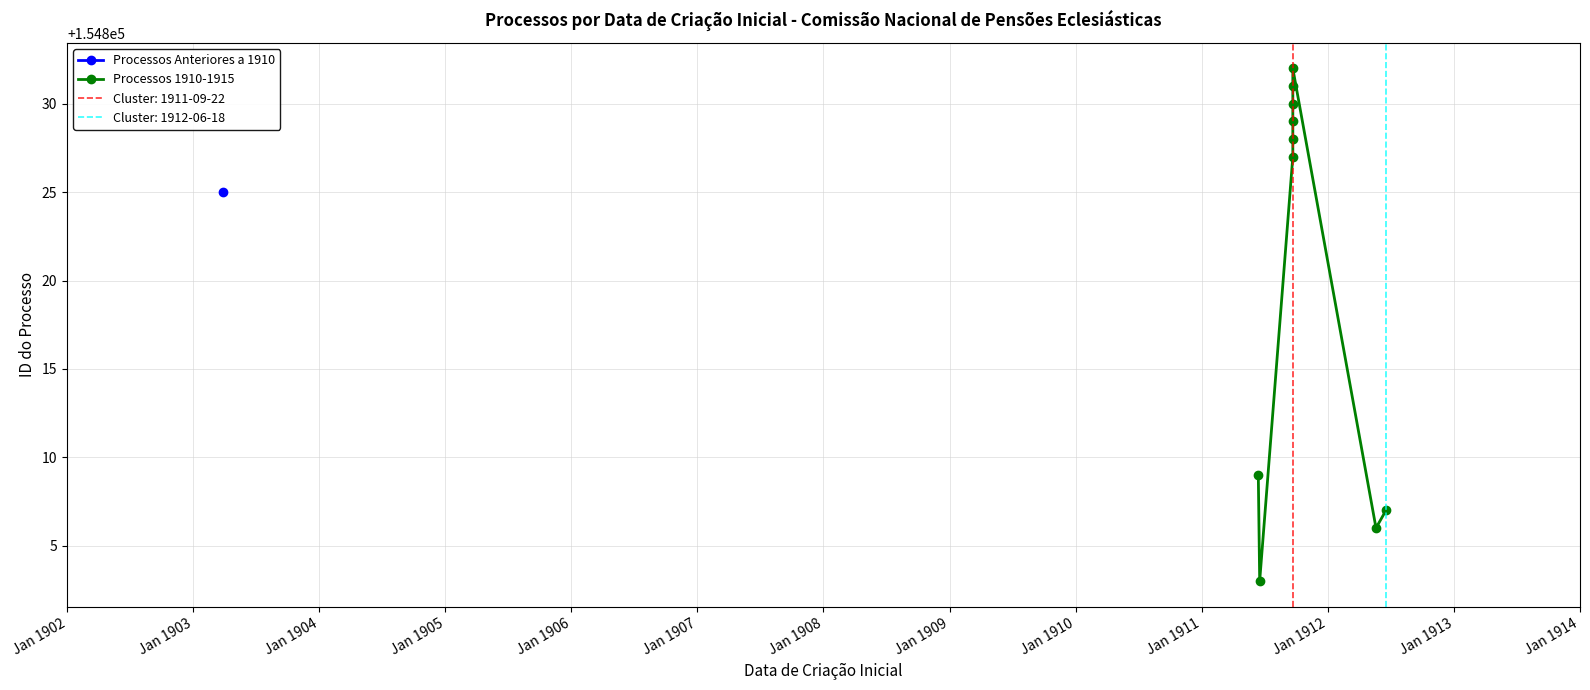

What is the average value?

154820